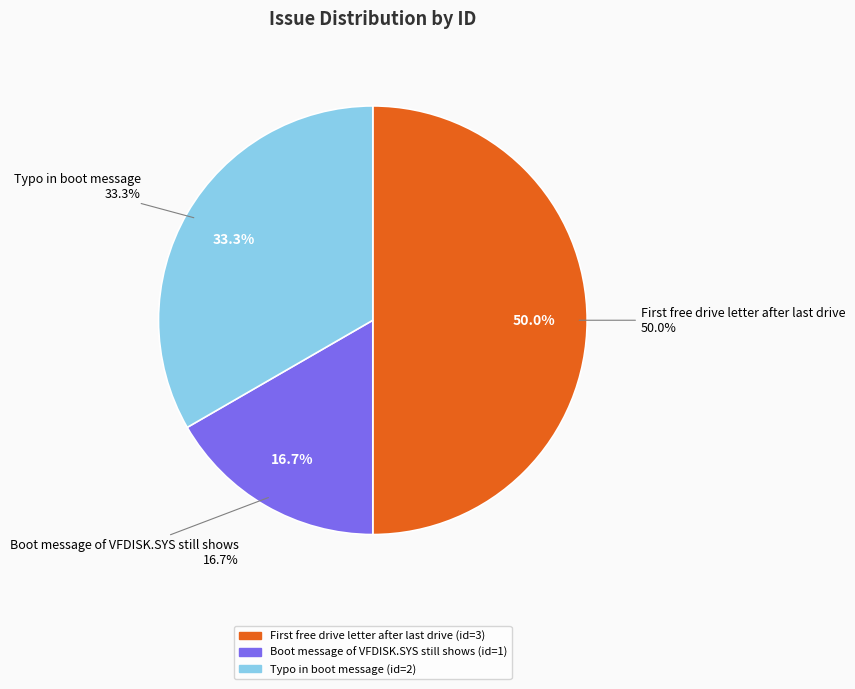

True or false: Boot message of VFDISK.SYS still shows accounts for 17% of the total.

True